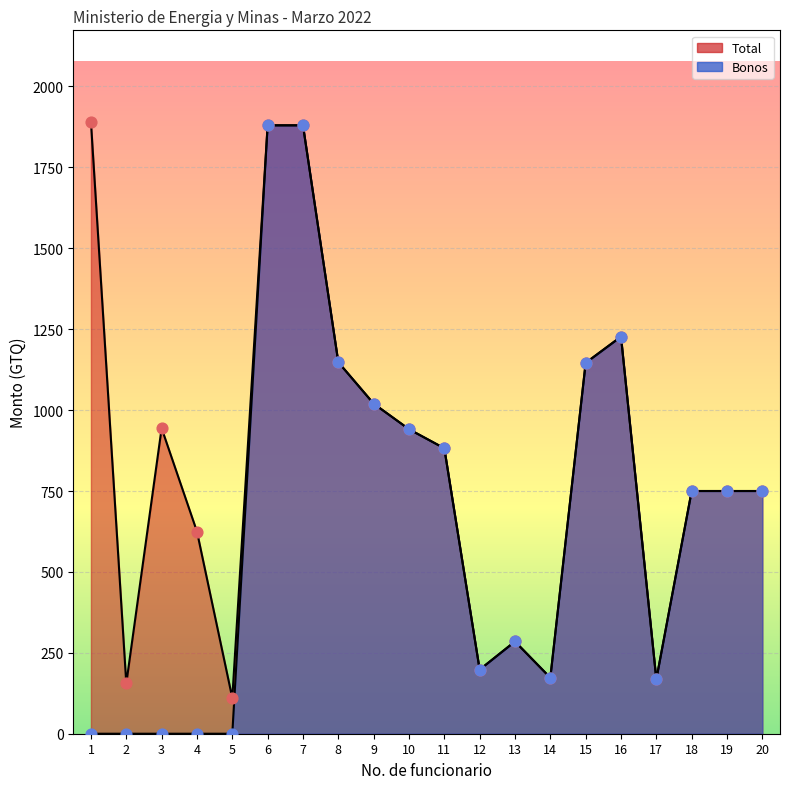

Which series reaches the maximum Y coordinate?

Total